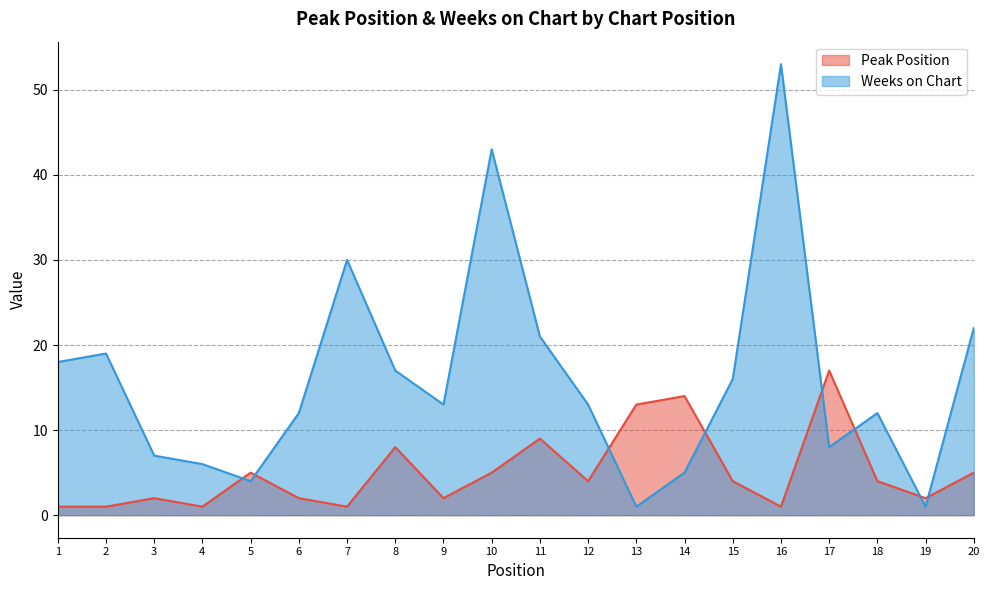

Rank the series at 14 from highest to lowest value.

Peak Position, Weeks on Chart